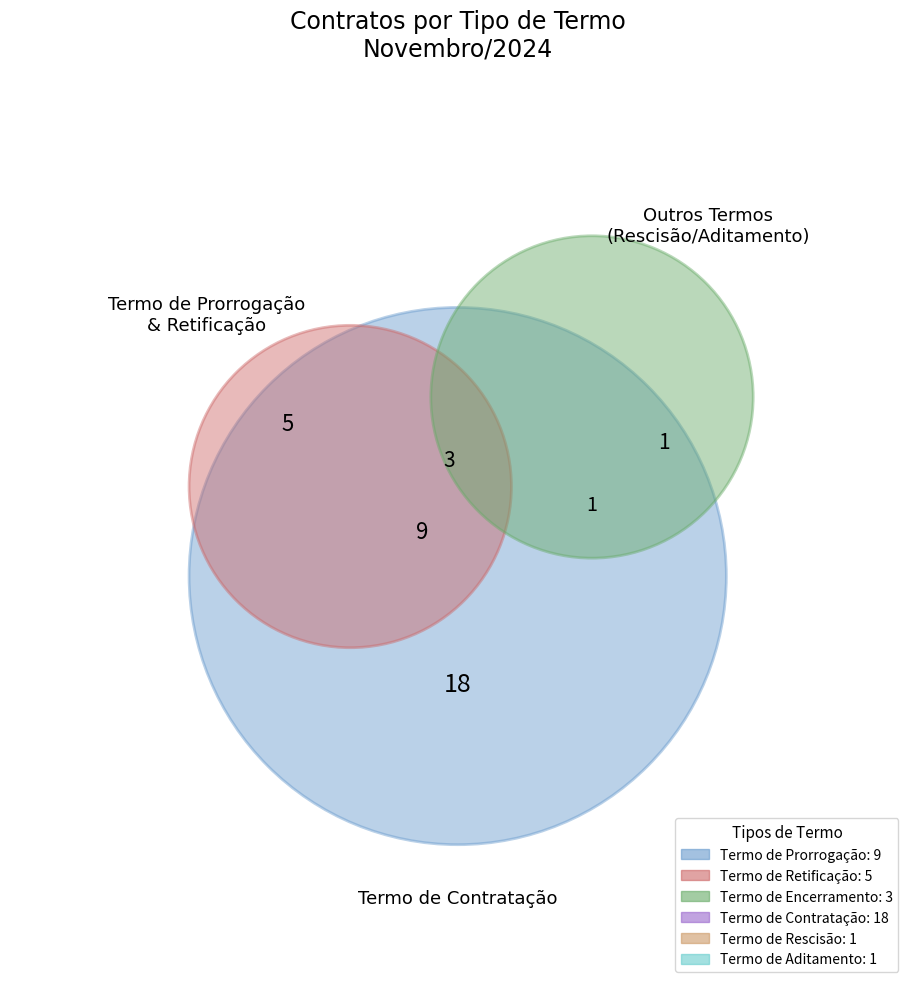

How many segments does this pie chart have?

6